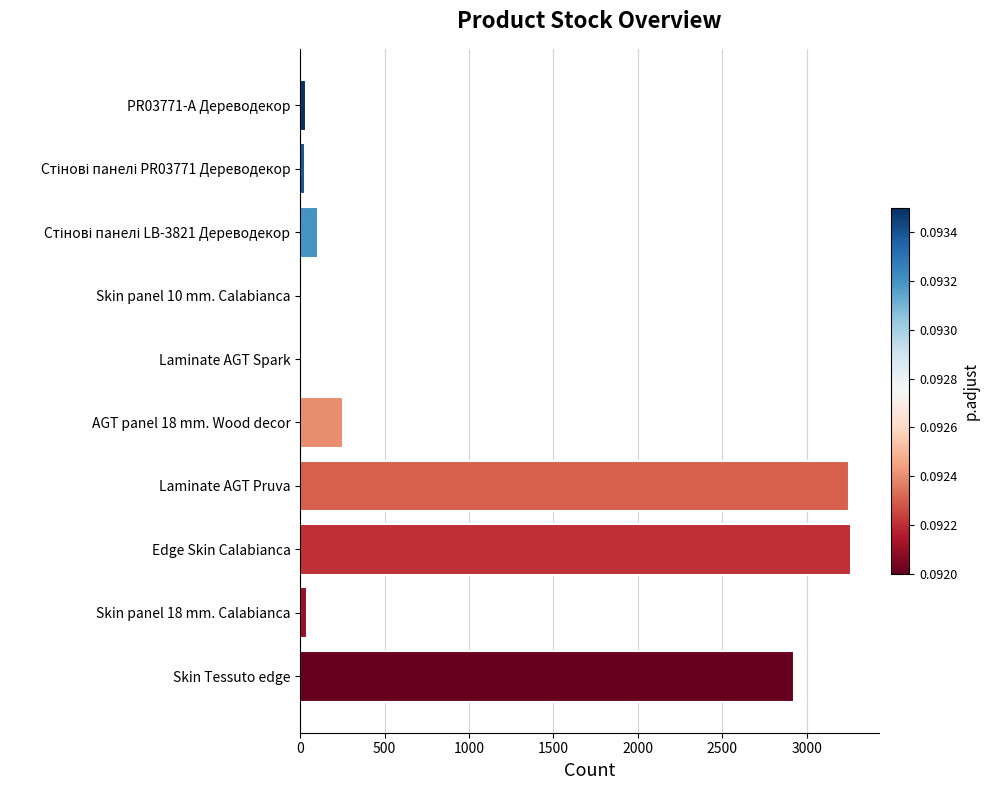

Count the number of data series in this chart.

1